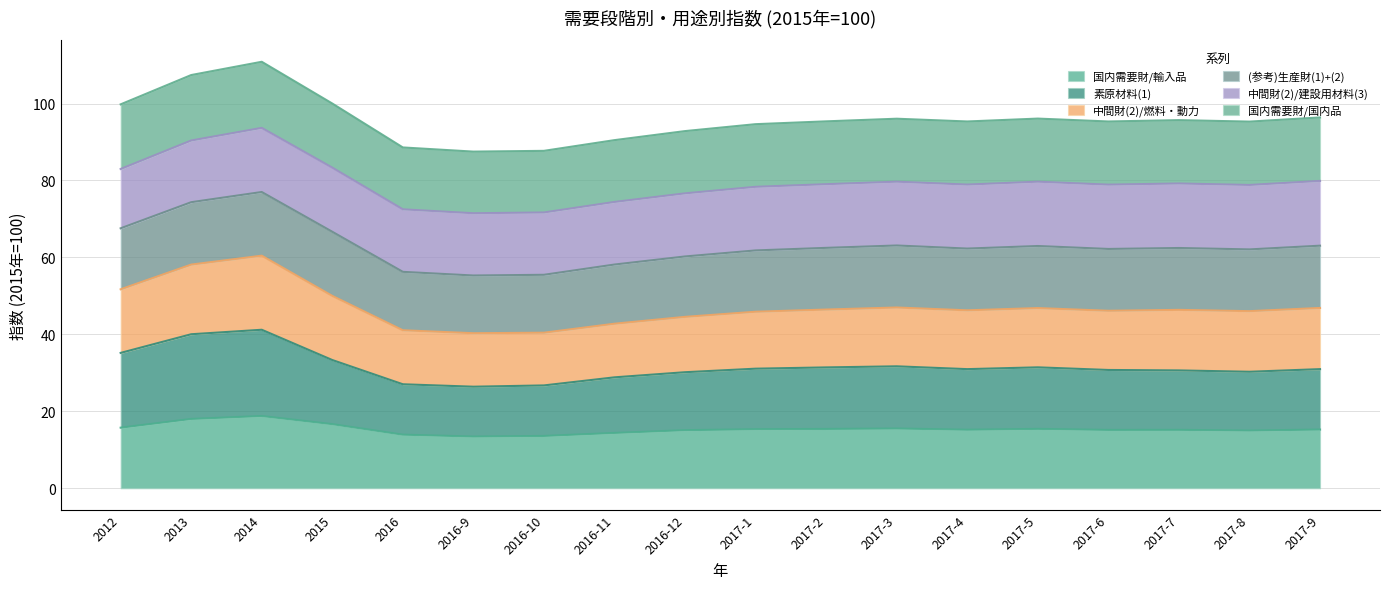

What is the label of the 12th point from the right?

2016-10